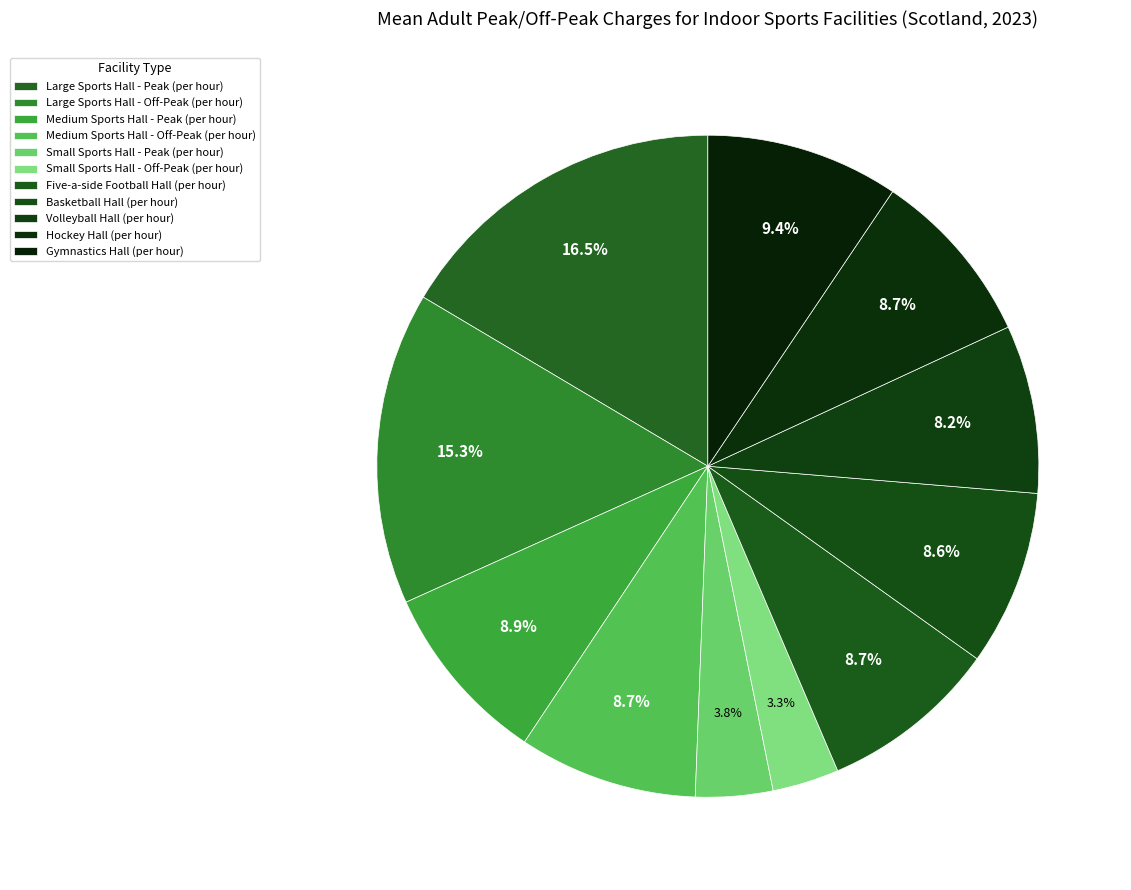

What percentage do Hockey Hall (per hour) and Medium Sports Hall - Off-Peak (per hour) together represent?

17.4%